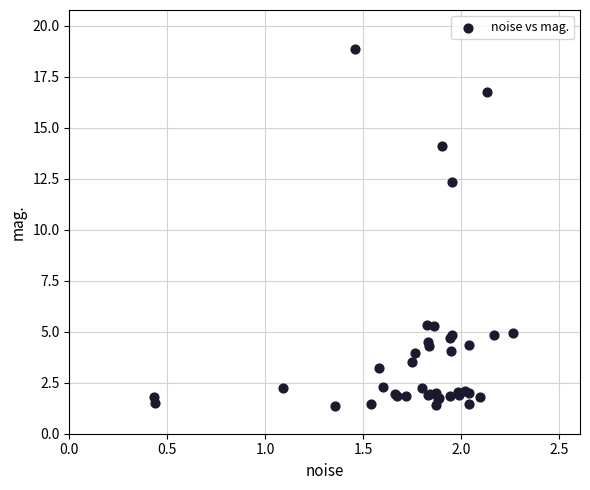

What Y value in the scatter plot is closest to 10?

12.3